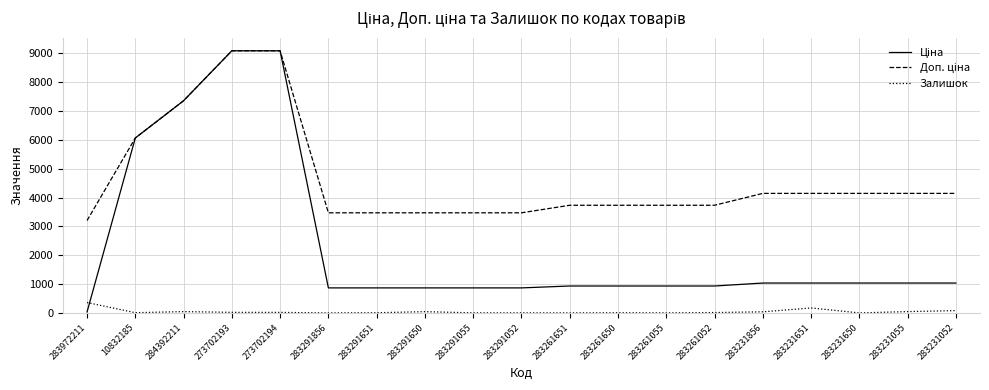

Is it true that Залишок equals 18.0 at 273702194?

True